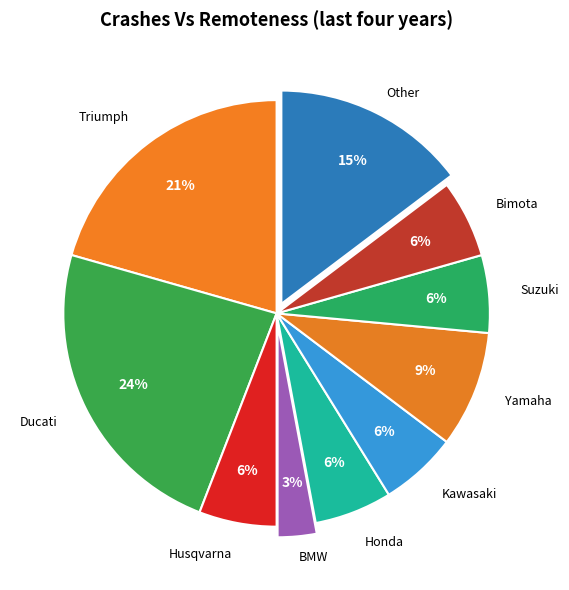

Do Suzuki and Bimota together represent more than half of the pie?

No